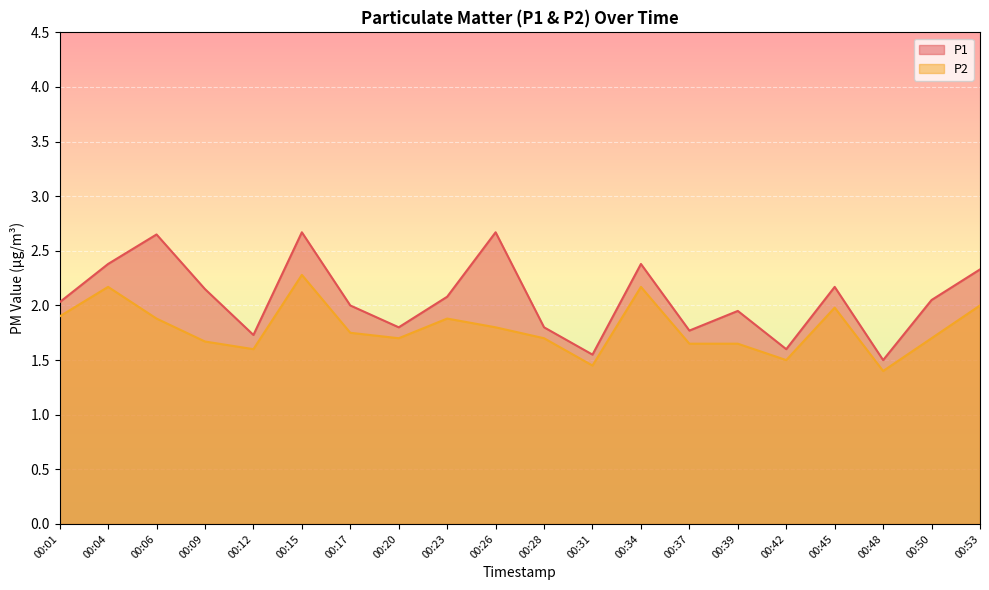

Between 00:28 and 00:39, which series saw the biggest shift?

P1